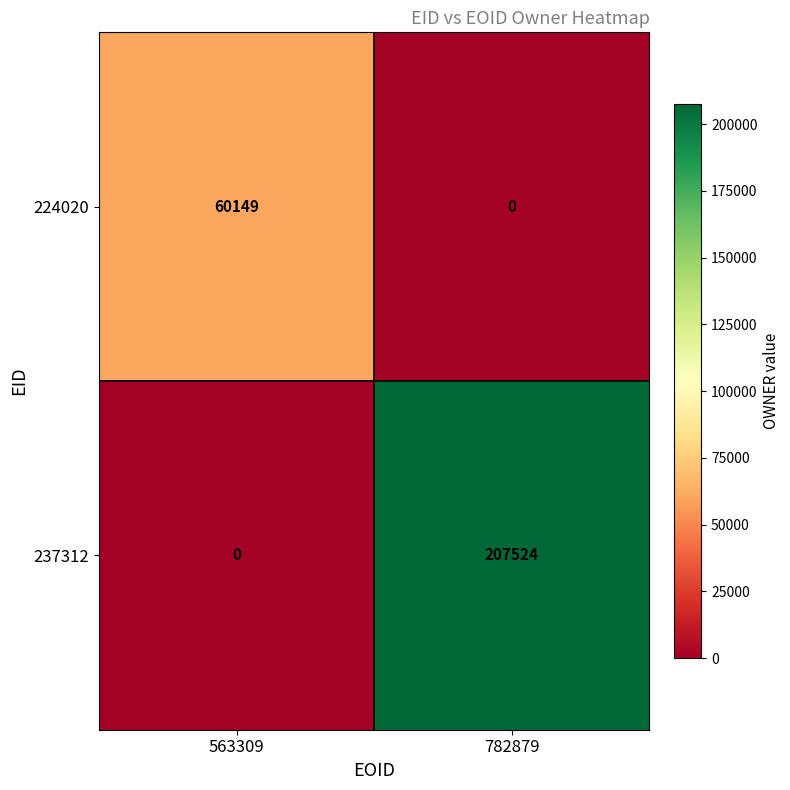

What is the average value of the 237312 series?

103762